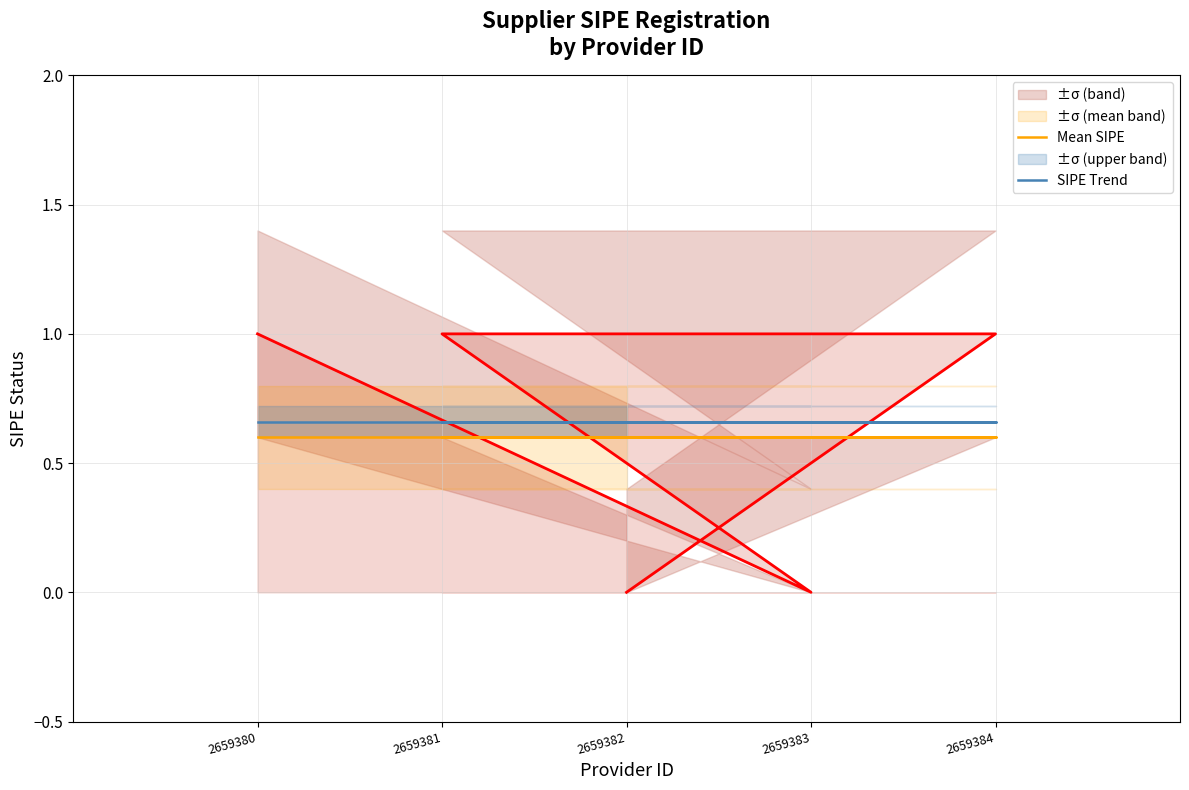

List the series in order of their overall mean, highest first.

SIPE Trend, Mean SIPE